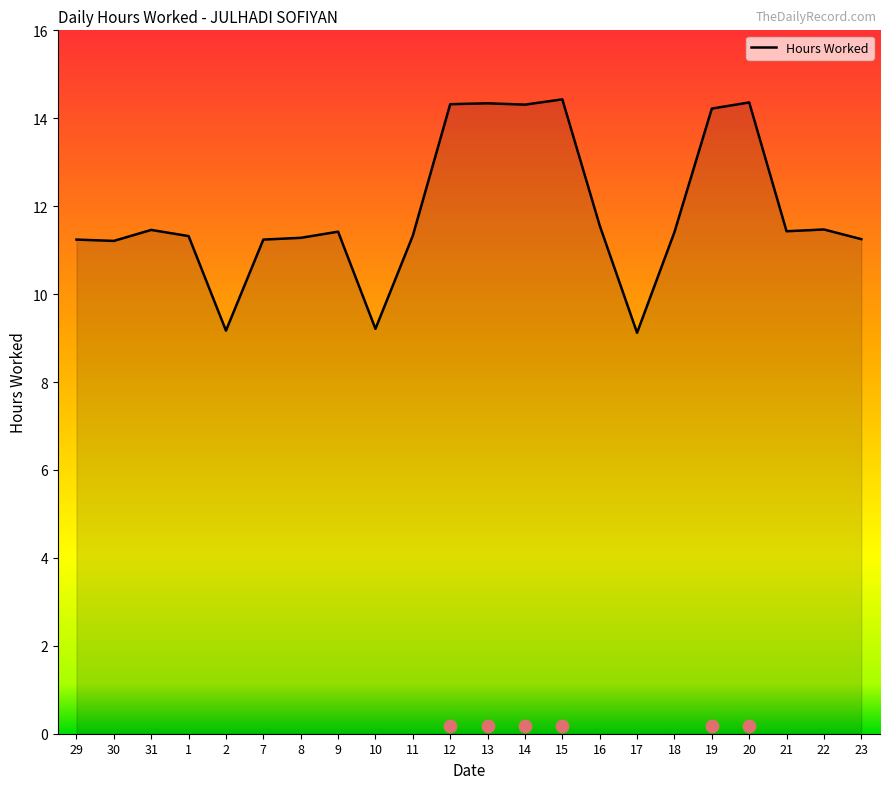

Between 22 and 16, which is larger?

16